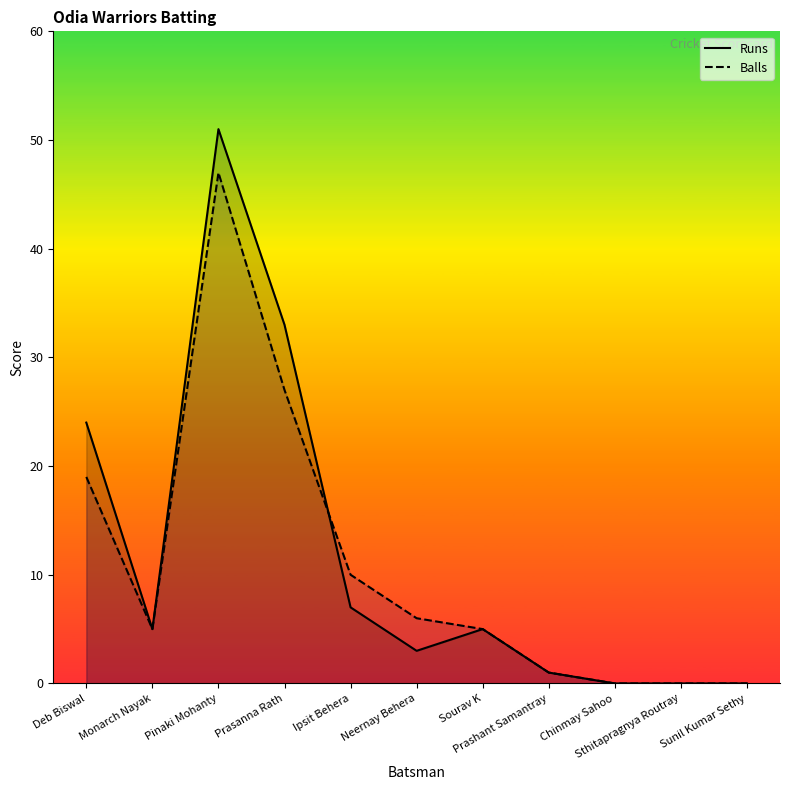

Where does the Balls series first go above 5?

Deb Biswal